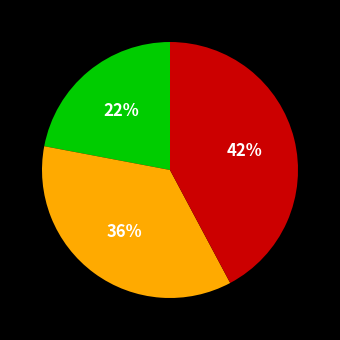

To the nearest percent, what is the difference between the largest and smallest slice percentages?

20%